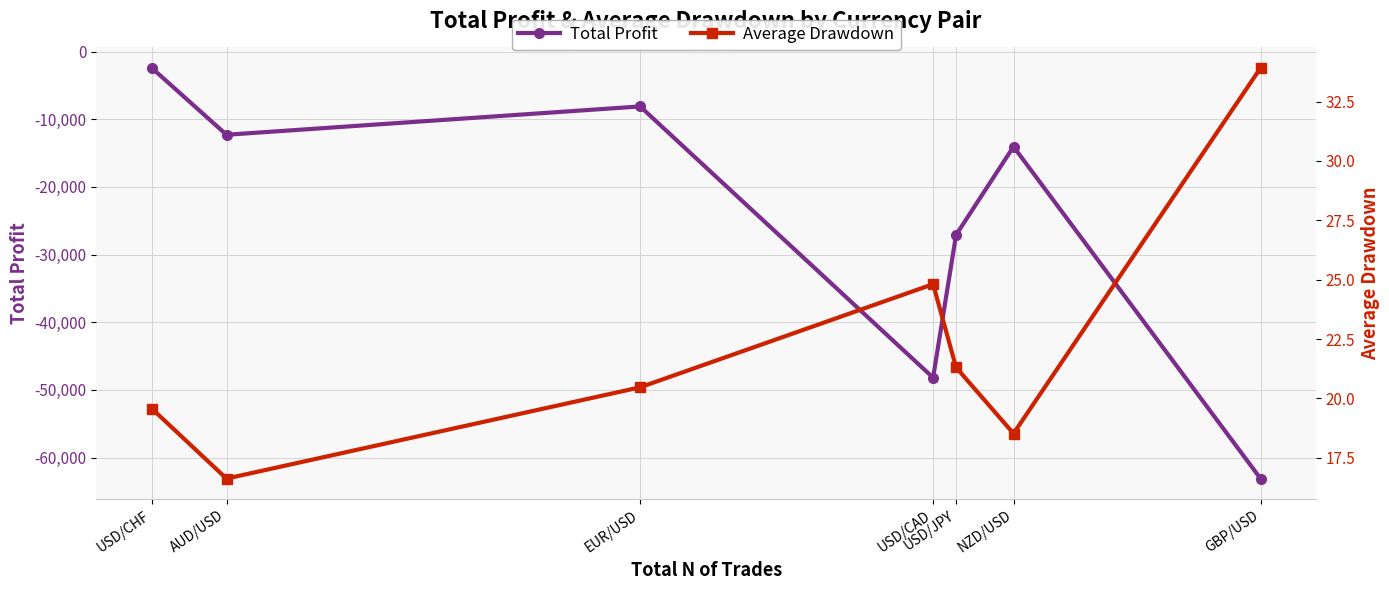

Which has a higher value, USD/JPY or USD/CHF?

USD/CHF